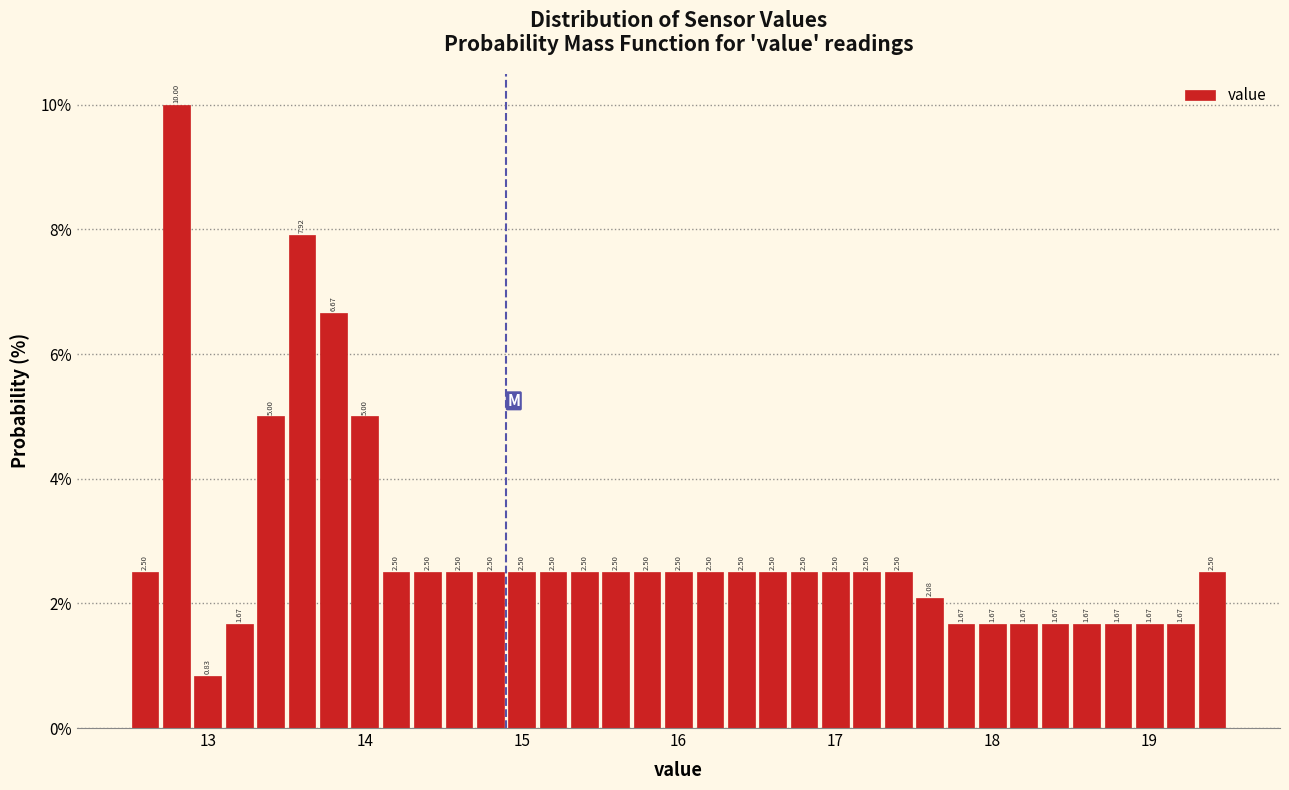

Read against the x-axis, roughly where is the centre of the tallest bar?

12.8